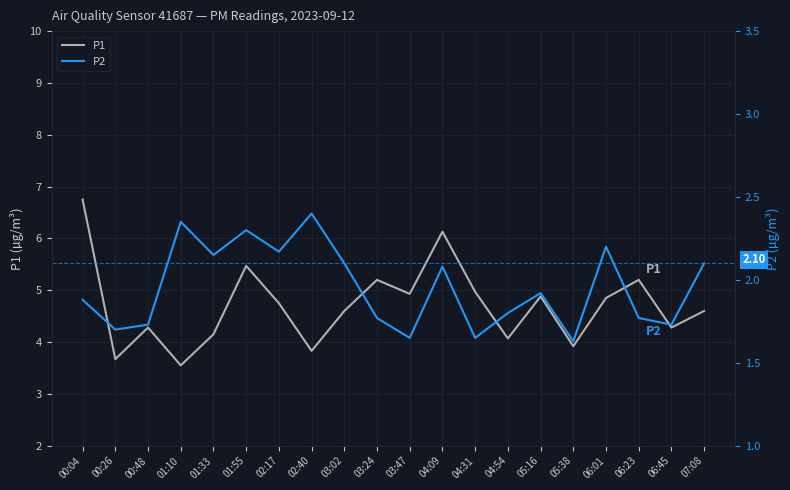

What are all the series names shown in the legend?

P1, P2